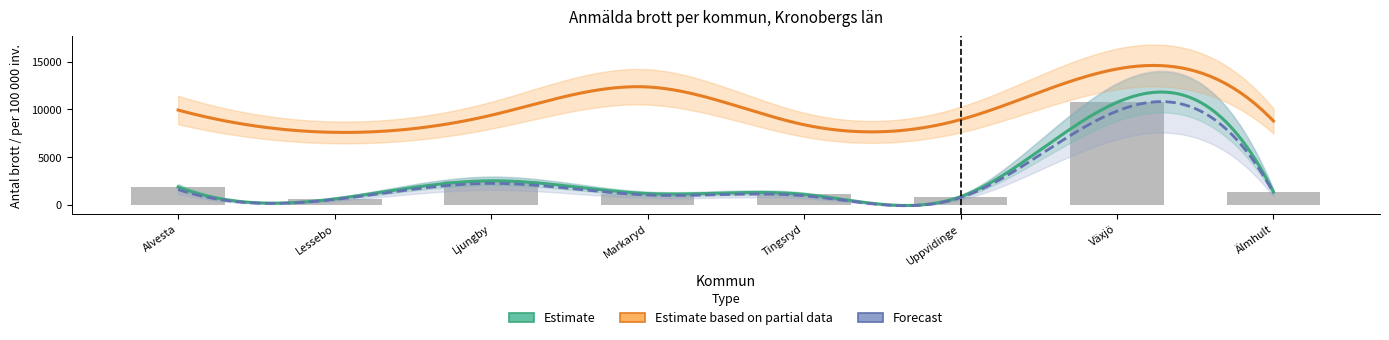

List the labels in order of Estimate value, smallest first.

Lessebo, Uppvidinge, Tingsryd, Markaryd, Älmhult, Alvesta, Ljungby, Växjö